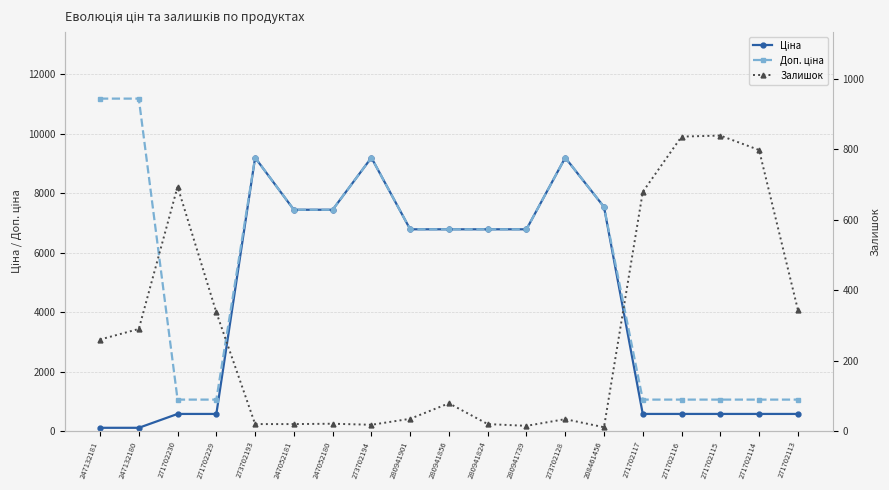

What is the difference between the maximum and minimum values in the Залишок series?

828.0